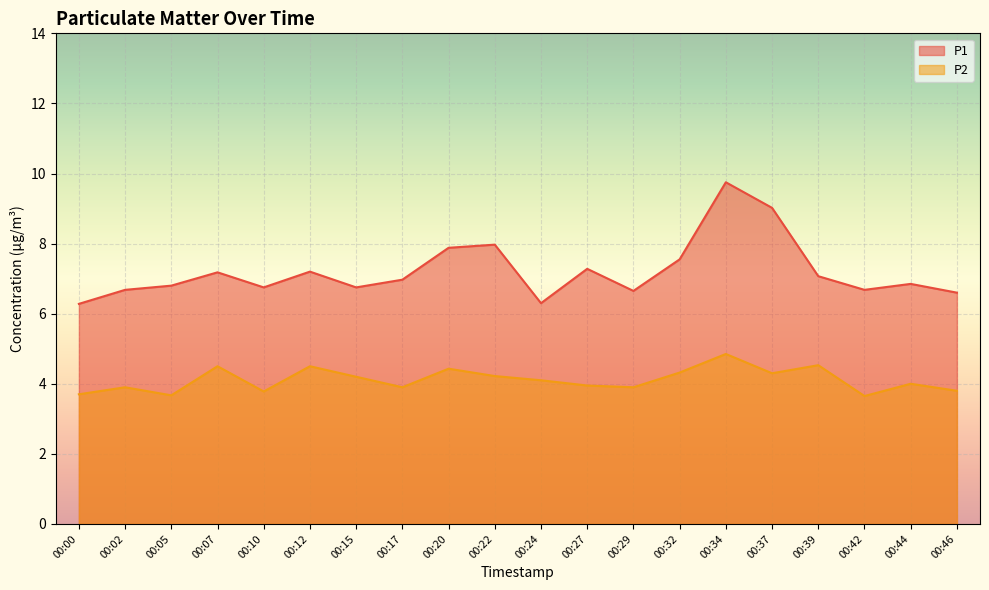

Rank the series by their average value, from highest to lowest.

P1, P2